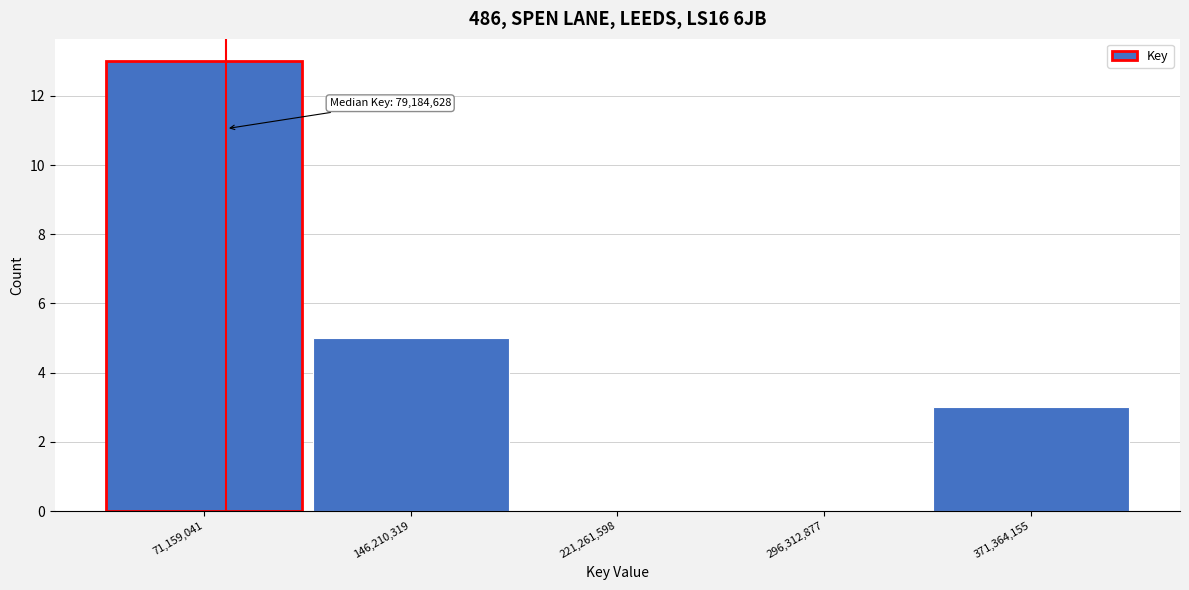

Over which range of the x-axis is the bar tallest?

30000000 to 110000000